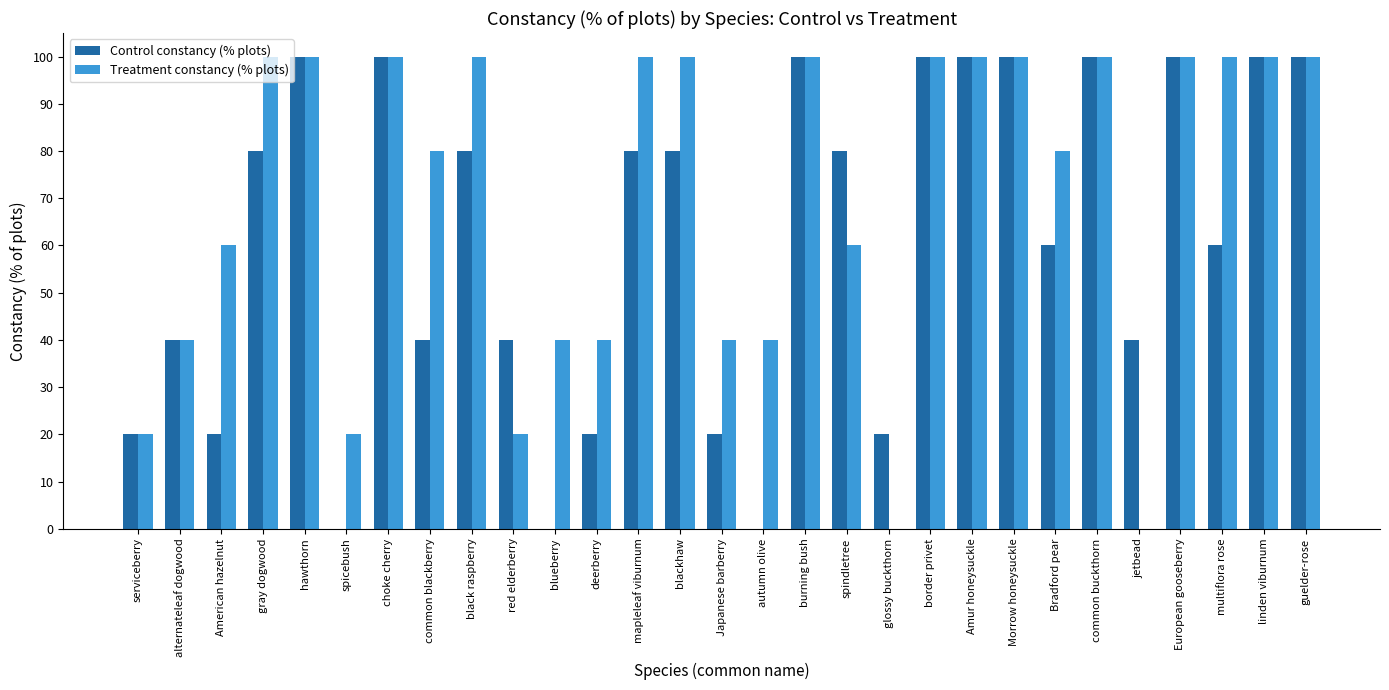

What is the sum of all Treatment constancy (% plots) values?

2040